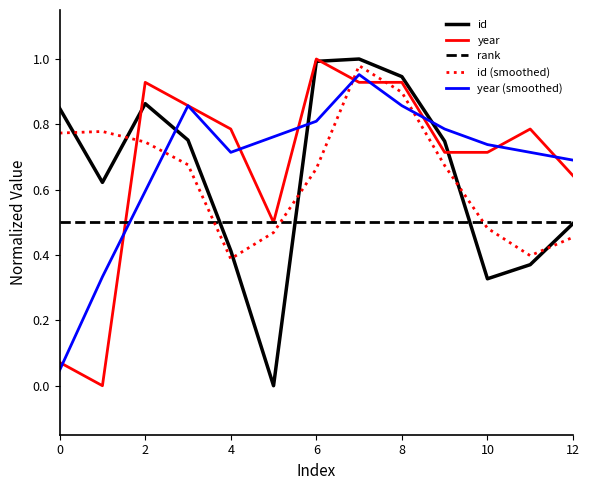

The rank series shows 0.5 at 12. True or false?

True